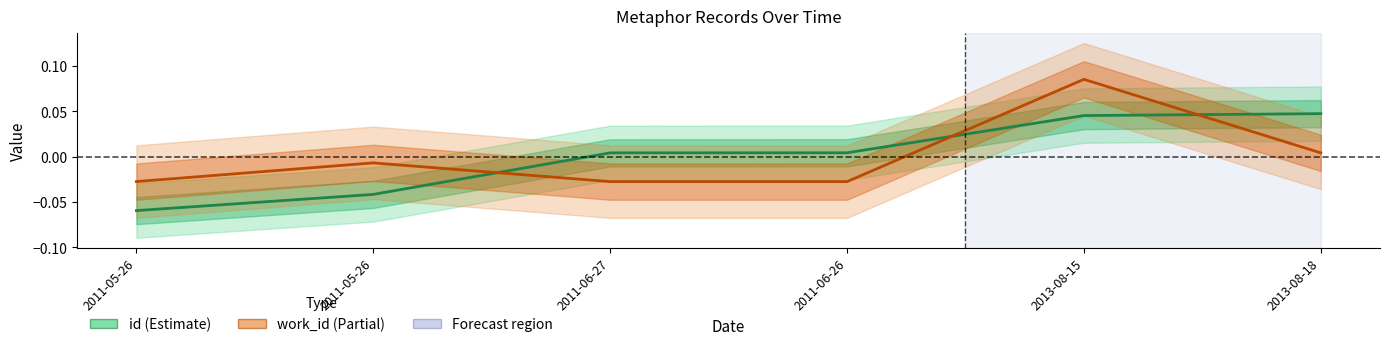

At which label does id first exceed 0?

2011-06-27